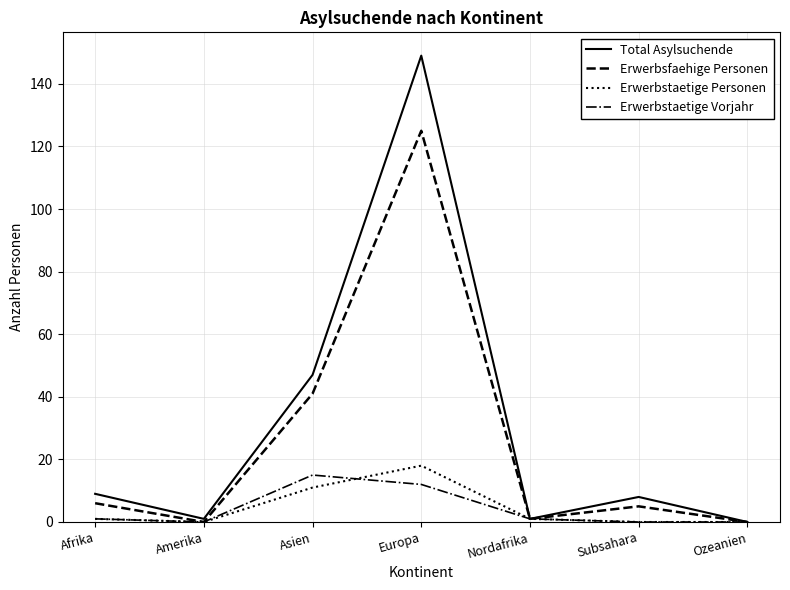

At which category is the sum across all series the highest?

Europa